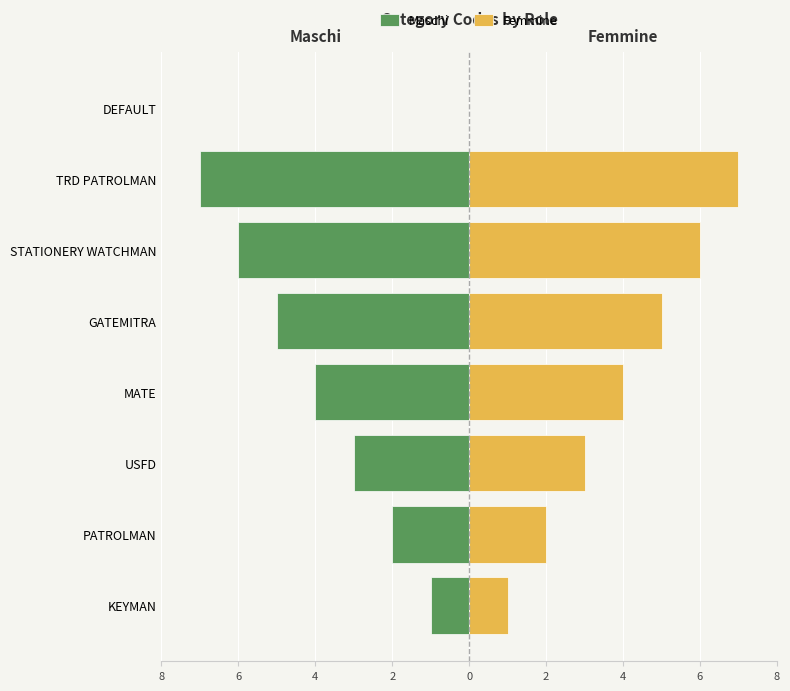

Which series has the widest spread of values?

Maschi